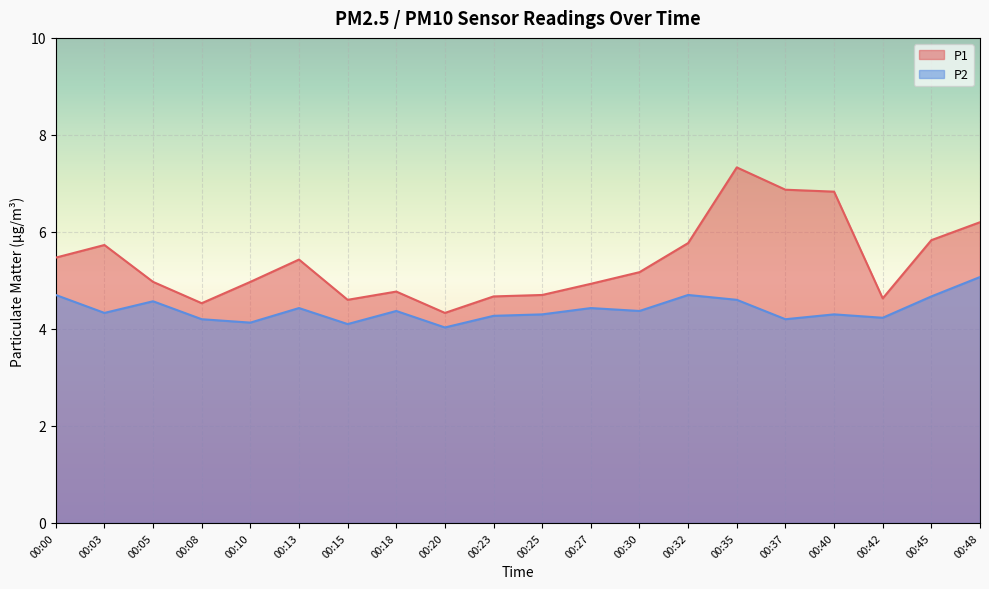

True or false: P1 and P2 intersect in this chart.

False